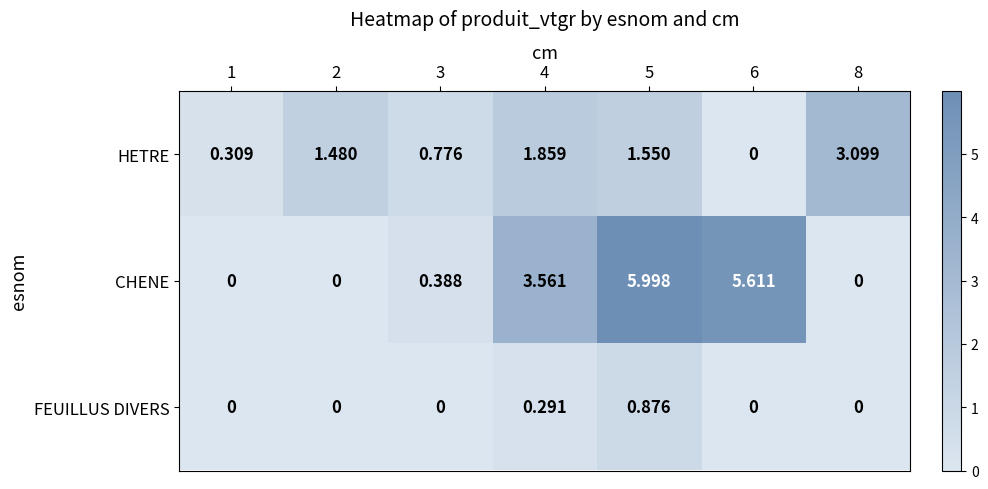

Which series has the largest total across all categories?

CHENE